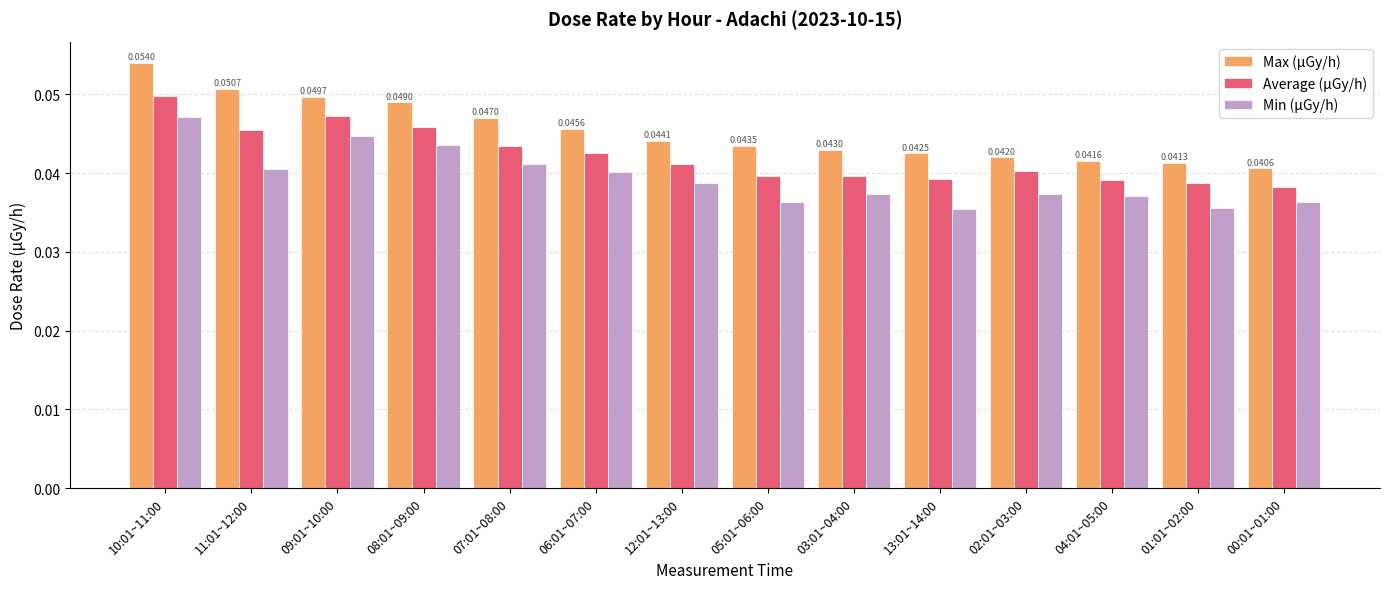

How many data points does each series have?

14